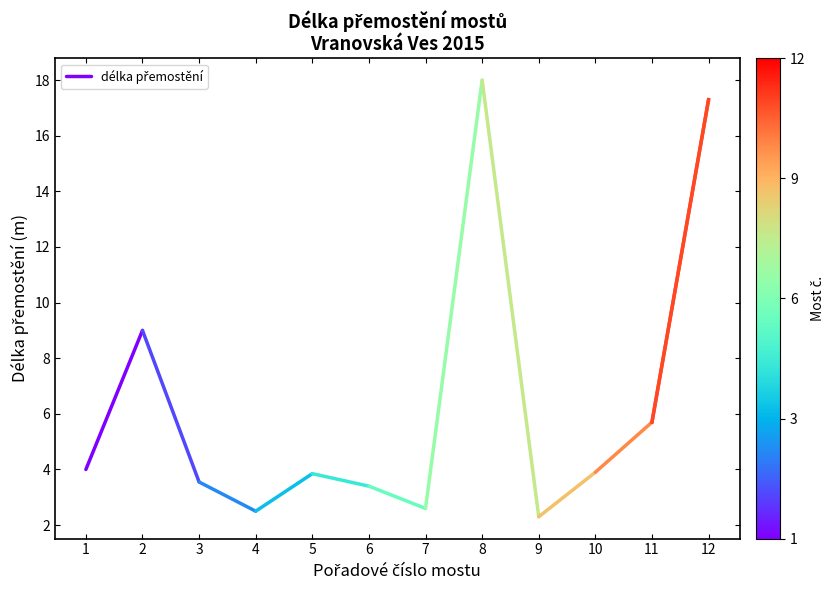

Where is the data nearest to the value 6?

1